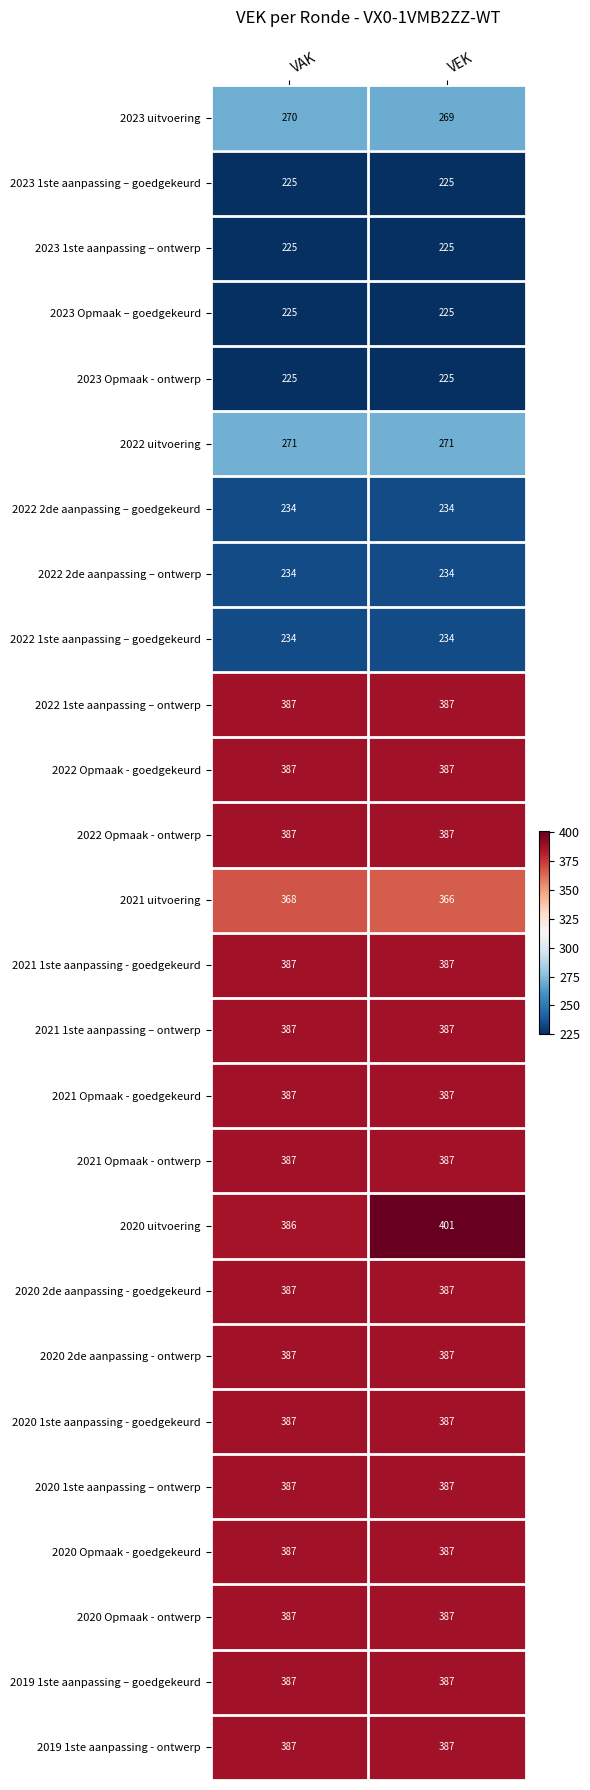

Which series has the largest total across all categories?

2020 uitvoering